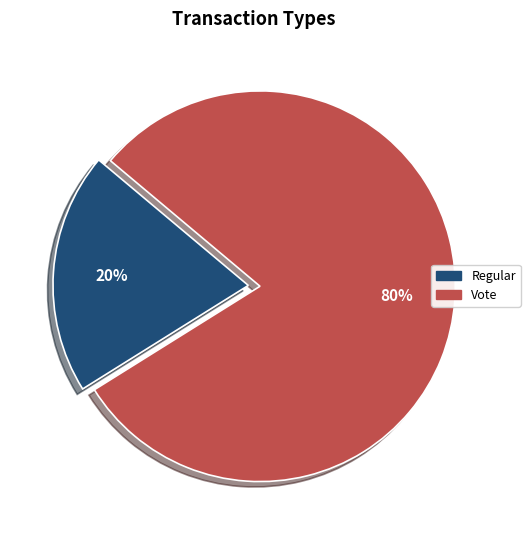

To the nearest percent, what is the difference between the Regular and Vote slice percentages?

60%